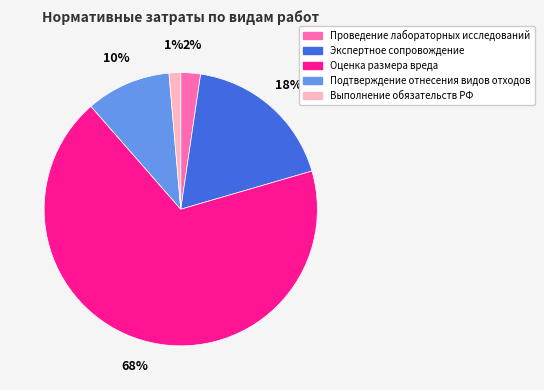

To the nearest percent, what is the combined percentage of Подтверждение отнесения видов отходов and Проведение лабораторных исследований?

12%